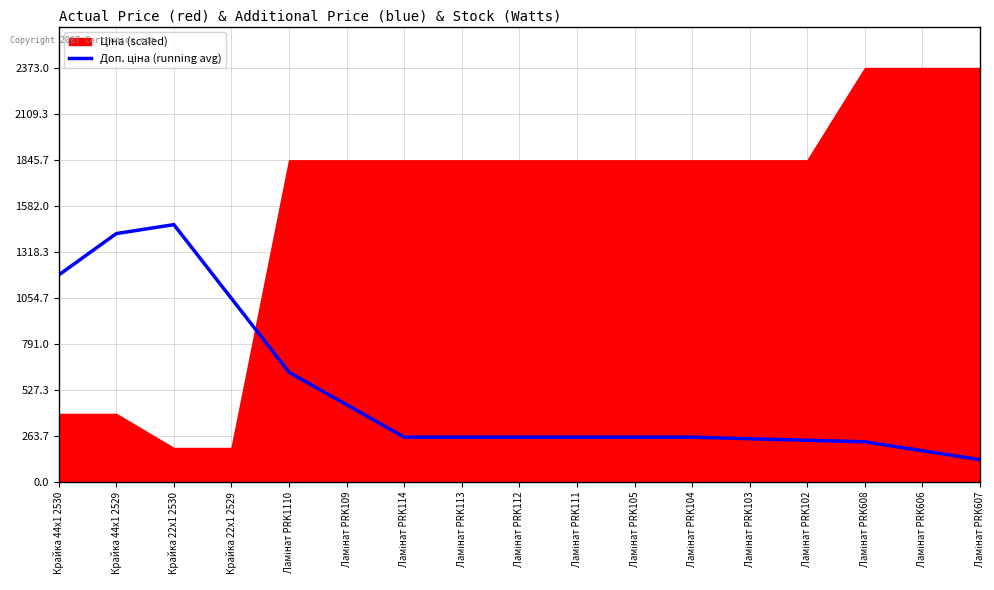

The chart shows a value of 1825.1 at Крайка 22x1 2529. True or false?

False